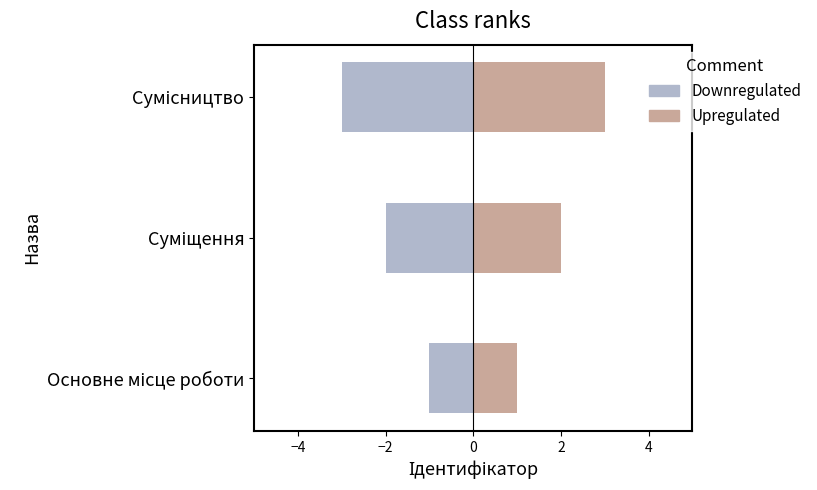

How many values in the Upregulated series are below 2?

1